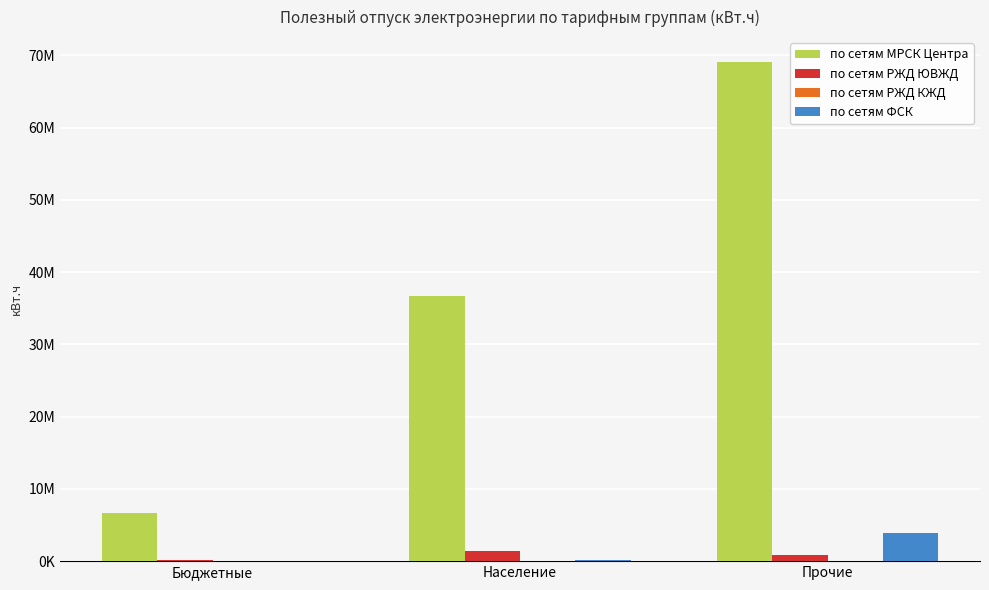

What is the sum of the по сетям МРСК Центра values at Население and Бюджетные?

43384212